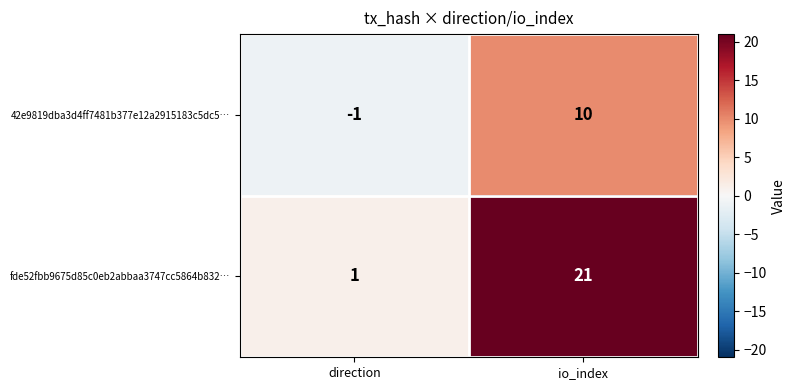

Which series has the largest range (max minus min)?

fde52fbb9675d85c0eb2abbaa3747cc5864b832…